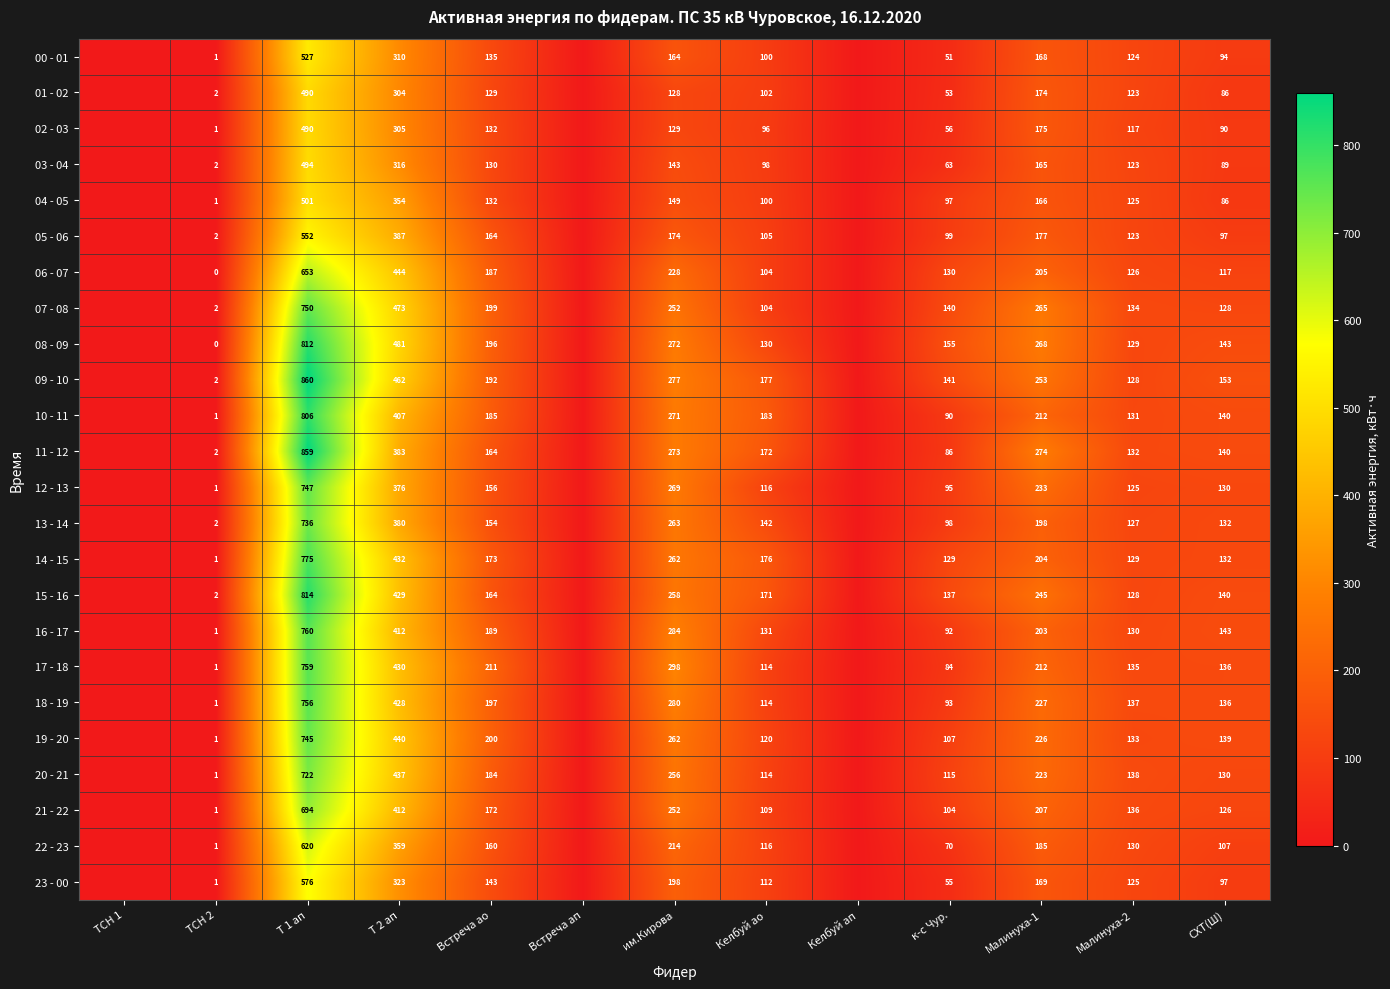

Is it true that 11 - 12 equals 123 at к-с Чур.?

False